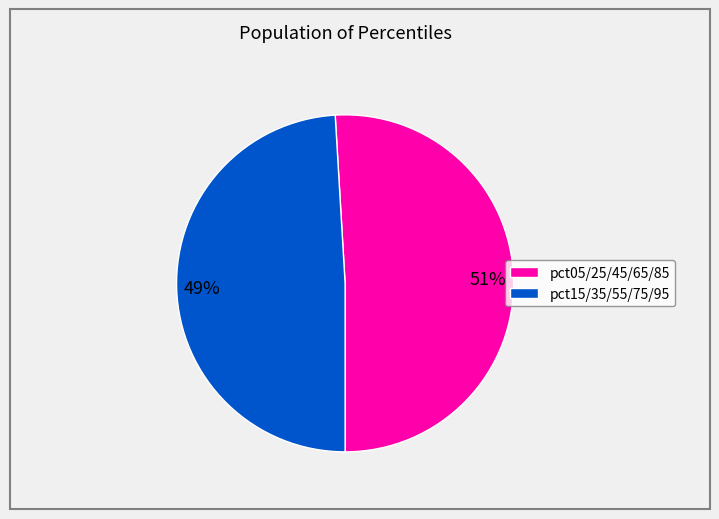

What percentage is the pct05/25/45/65/85 slice, to the nearest percent?

51%